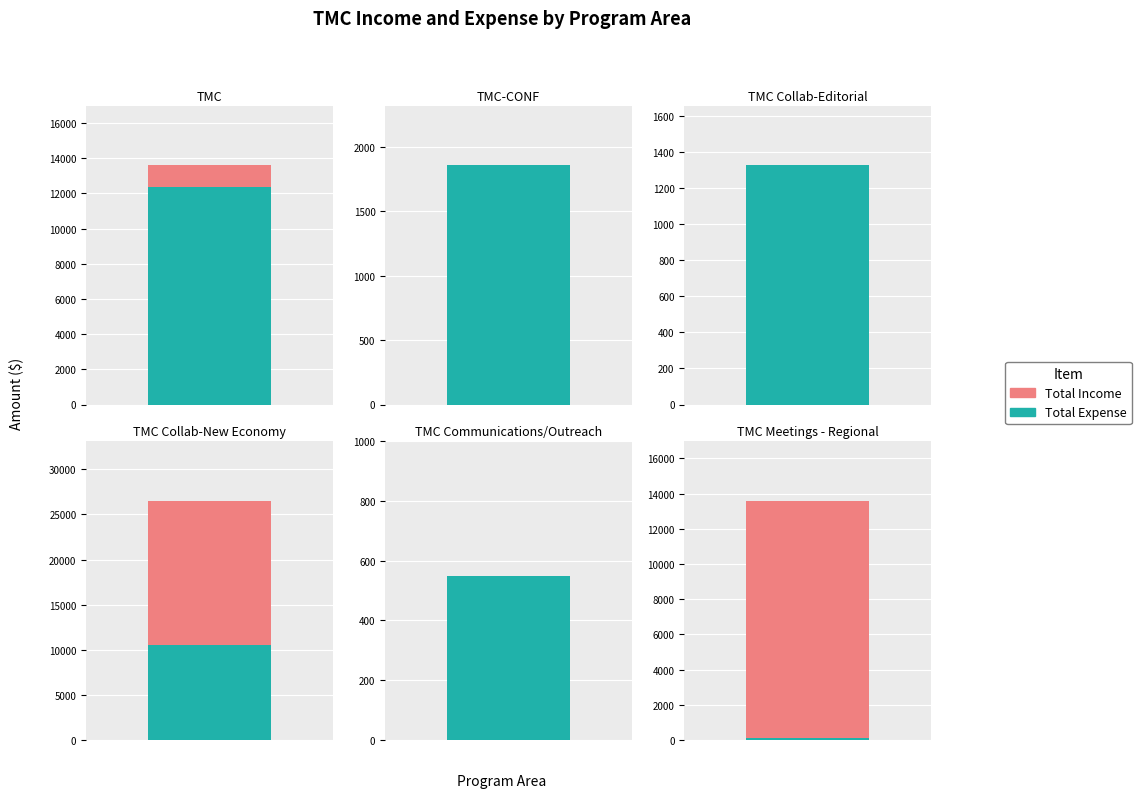

Reading left to right, extract all data points from this chart.

Total Income: 1225.0	0.0	0.0	16000.0	0.0	13500.0
Total Expense: 12367.1	1857.3	1327.6	10500.0	550.0	90.1